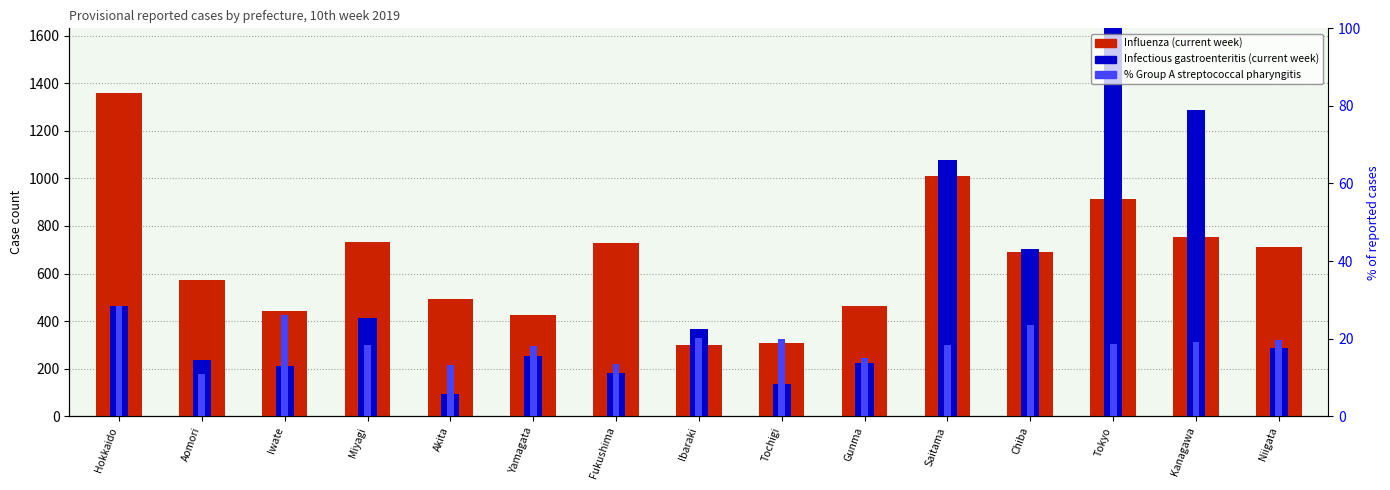

What value does the Influenza series have at Chiba?

690.0